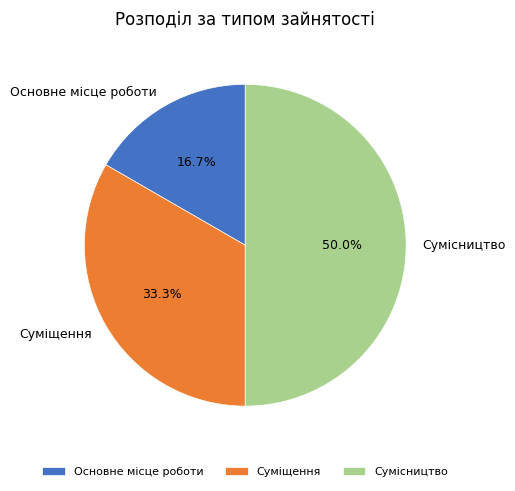

Is it true that Сумісництво is 50% of the pie?

True